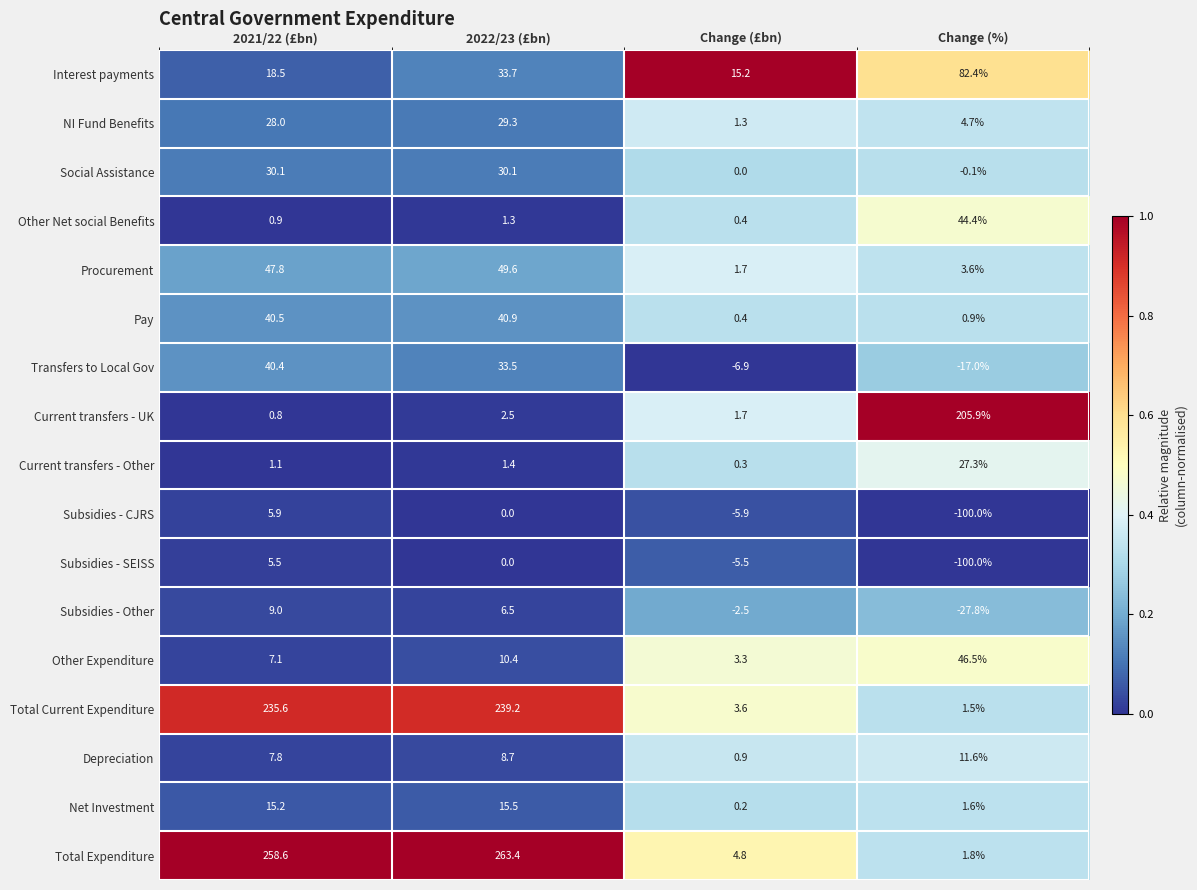

Which series changed the most between 2021/22 (£bn) and Change (%)?

Total Expenditure